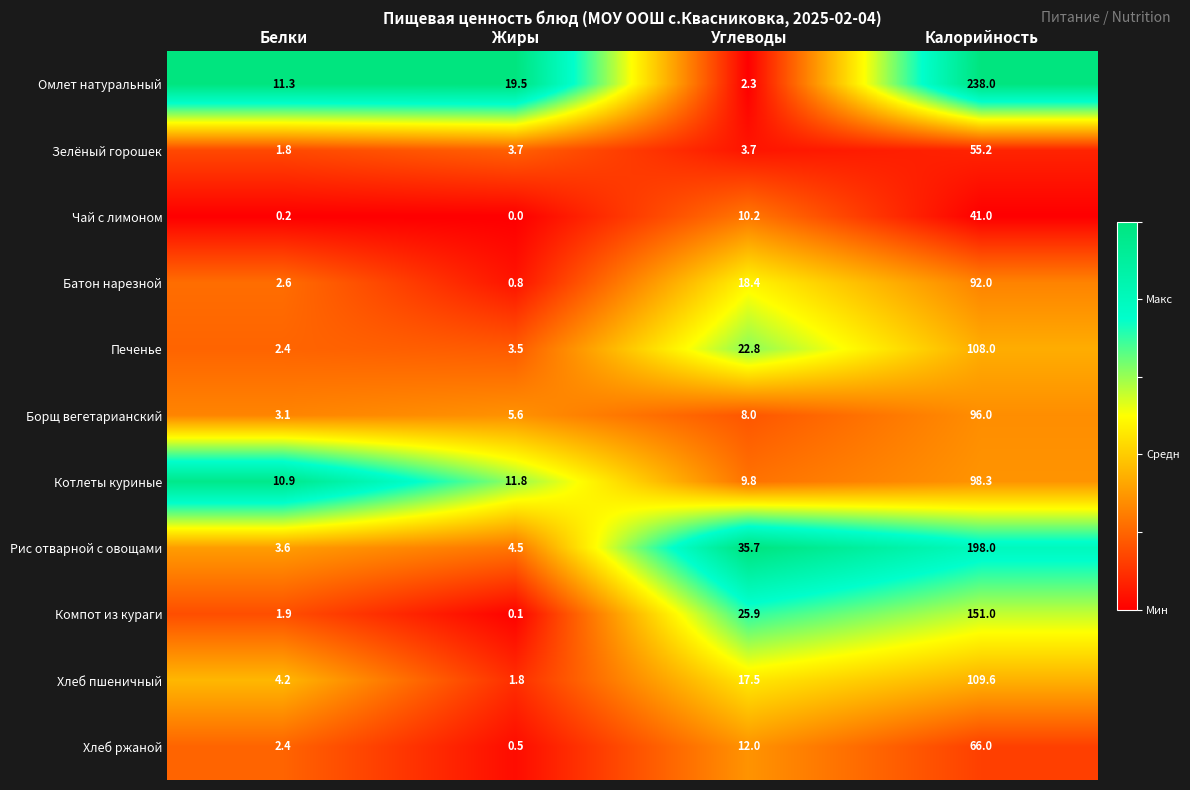

Count the number of data series in this chart.

11